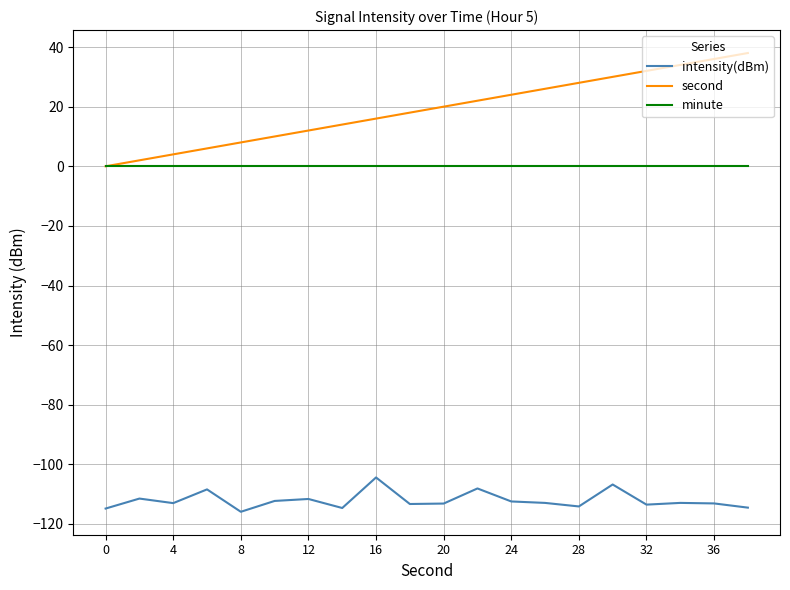

List the series in order of their peak value, highest first.

second, minute, intensity(dBm)